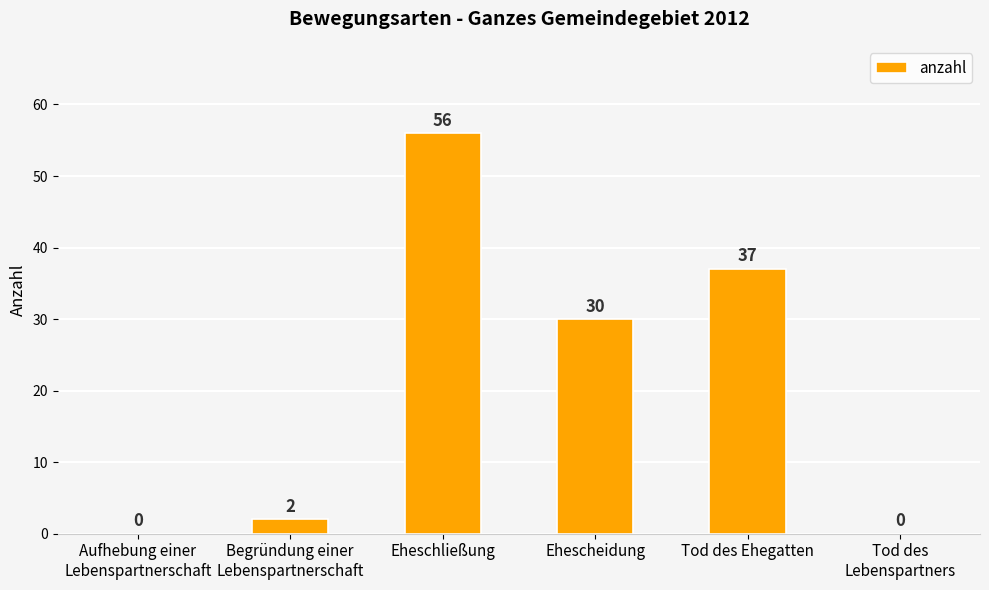

What is the change in value from Eheschließung to Ehescheidung?

-26